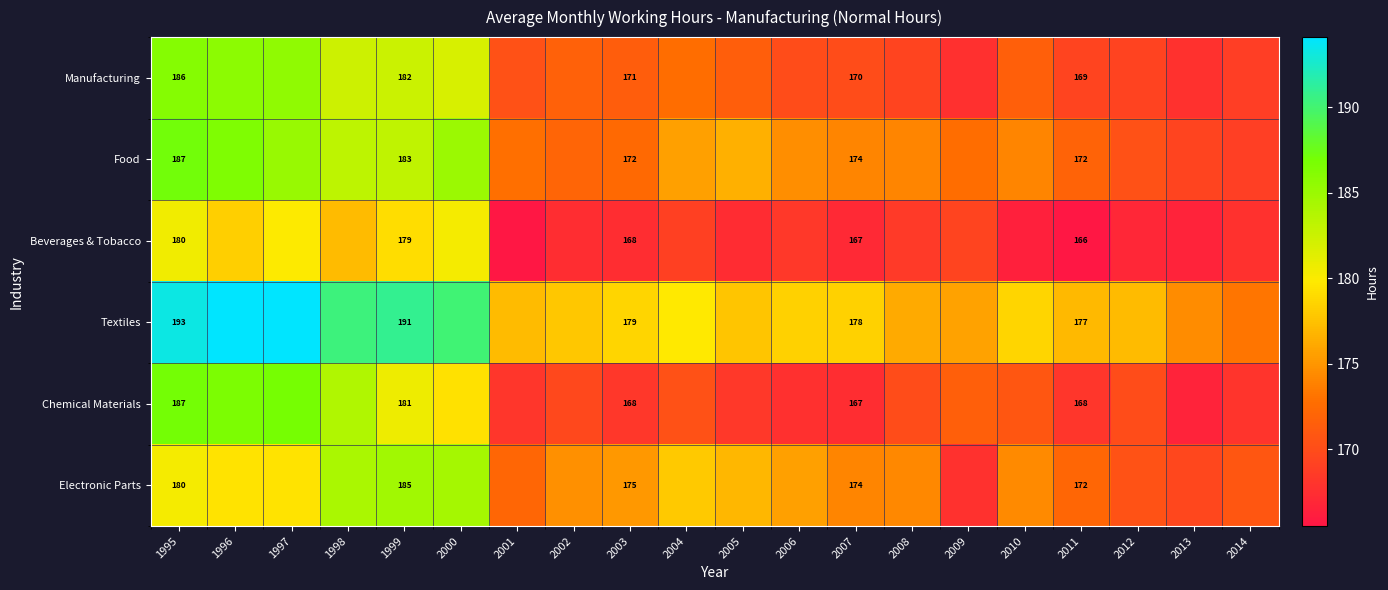

What is the difference between the highest and lowest values at 2002?

10.4